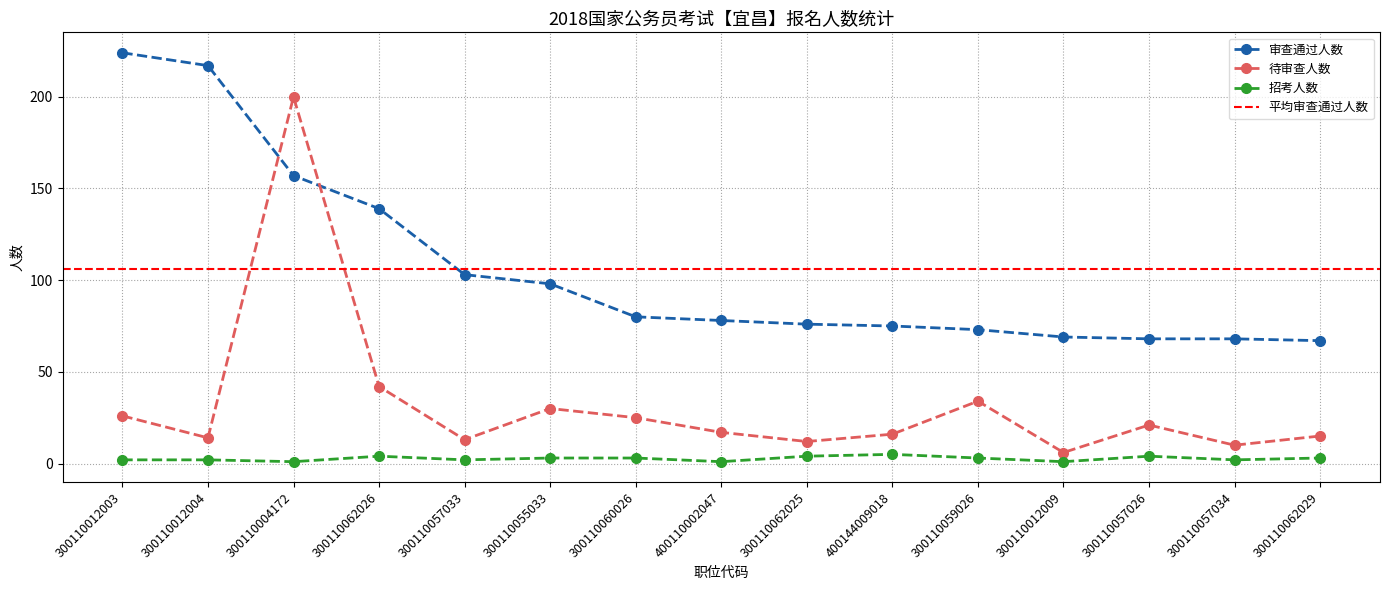

True or false: 招考人数 and 待审查人数 cross at least once.

False